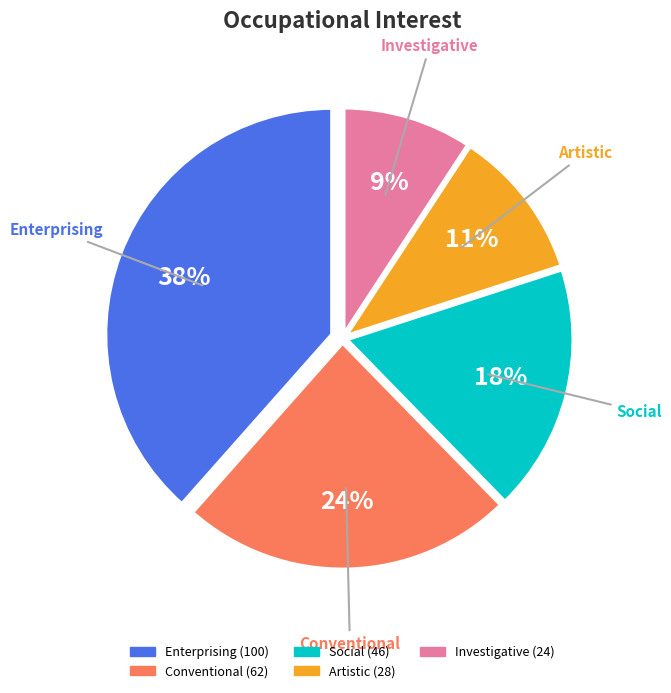

Is there any slice that represents more than half of the pie?

No